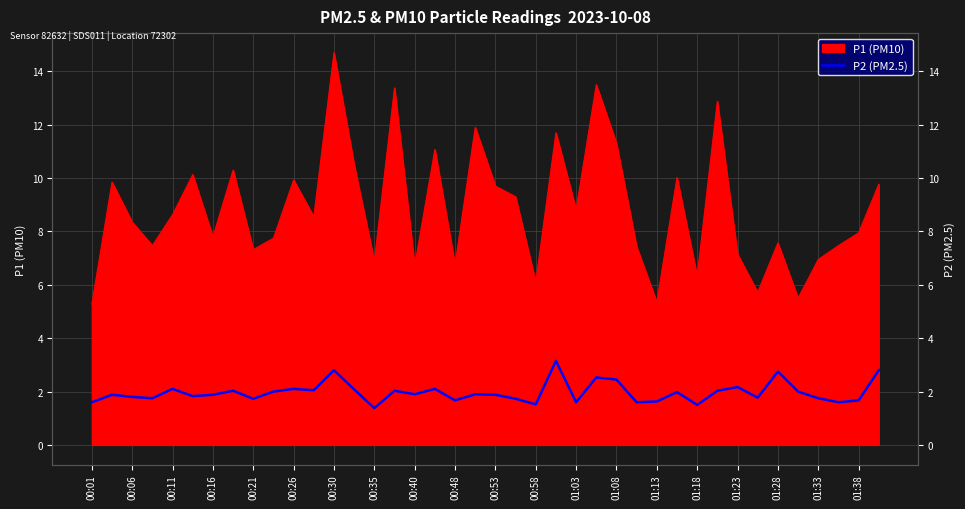

Between 27 and 38, which is larger?

38